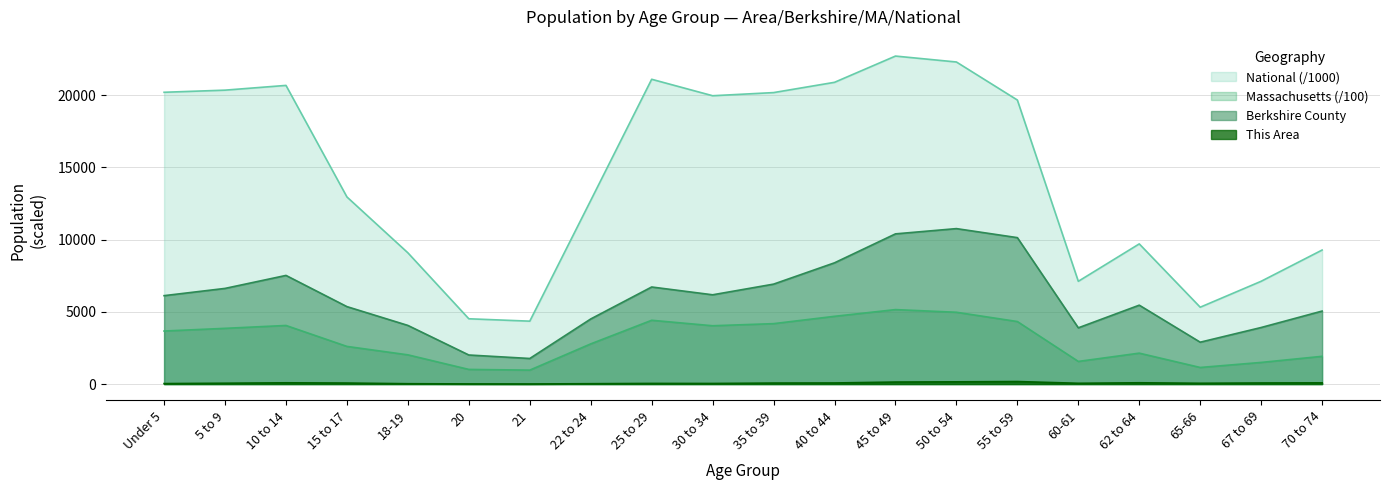

What are all the series names shown in the legend?

National (/1000), Massachusetts (/100), Berkshire County, This Area